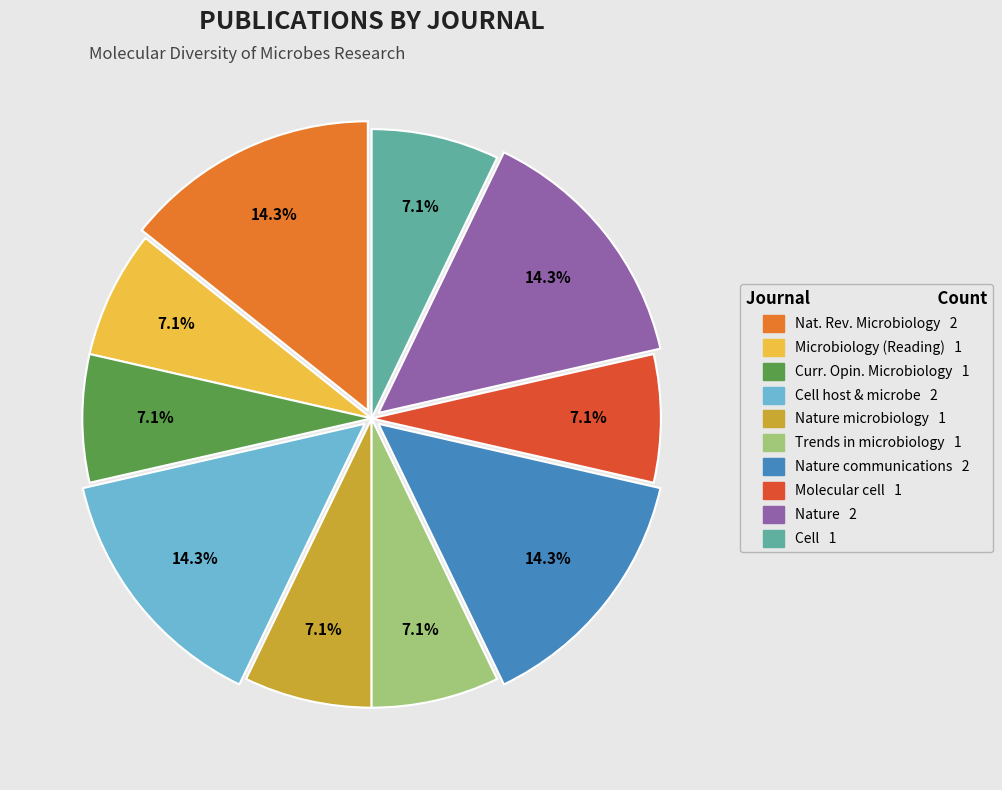

Is there any slice that represents more than half of the pie?

No